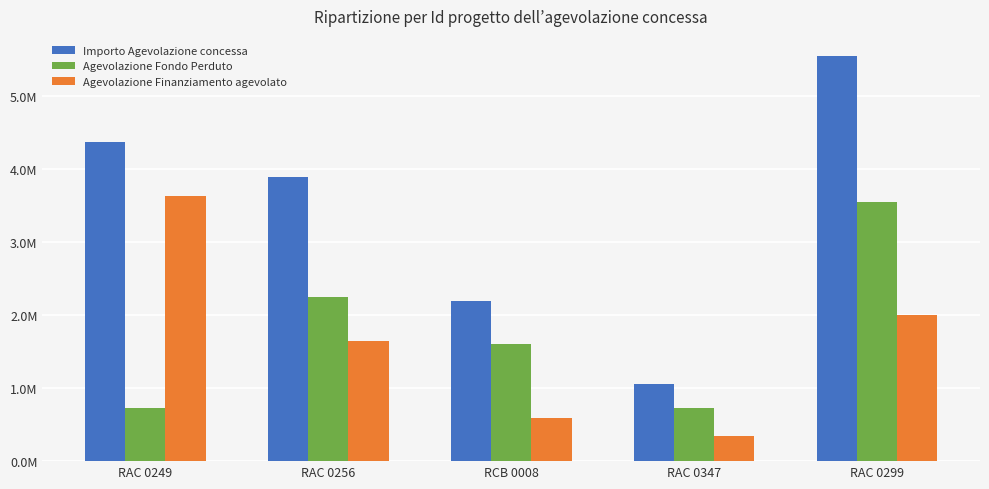

Does the chart contain stacked bars?

No